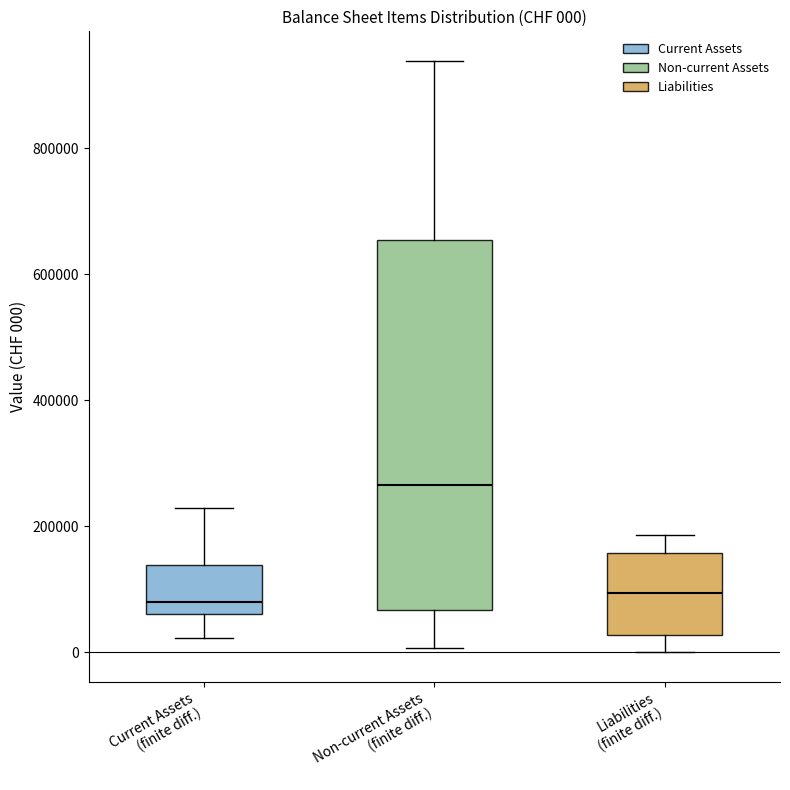

Which box is the tallest, from its lower edge to its upper edge?

Non-current Assets (finite diff.)